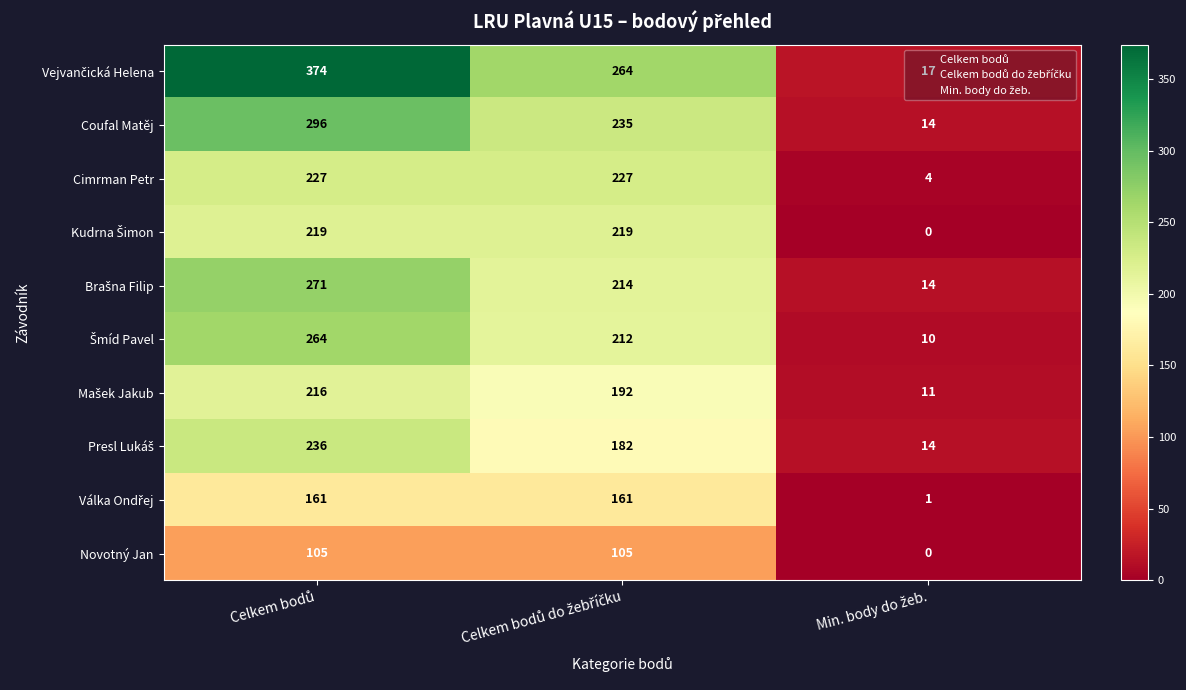

What is the difference between the second highest and minimum values in the Coufal Matěj series?

221